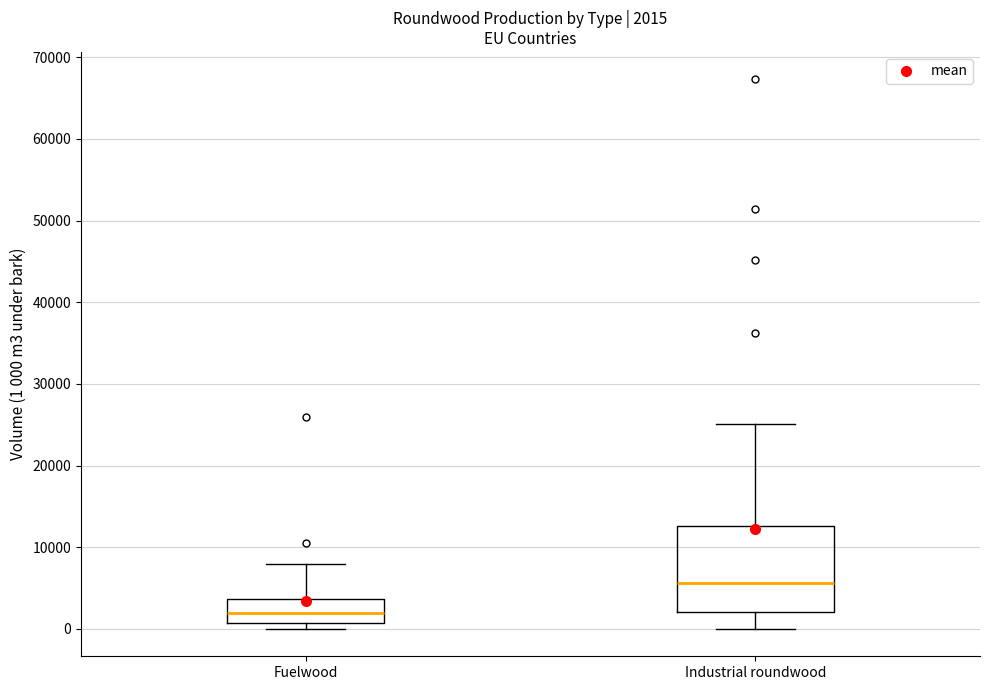

Which box's median line is the highest?

Industrial roundwood